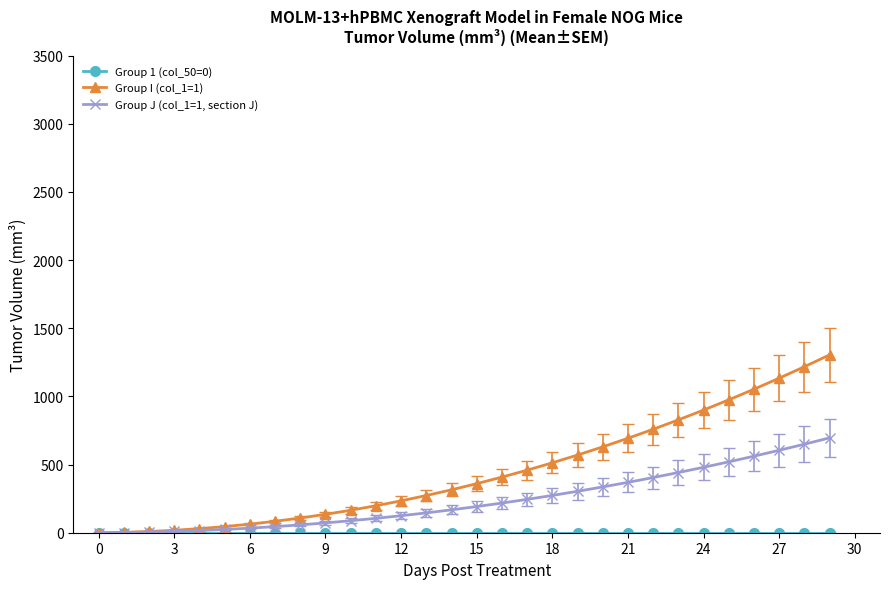

What is the greatest value displayed?

1305.0